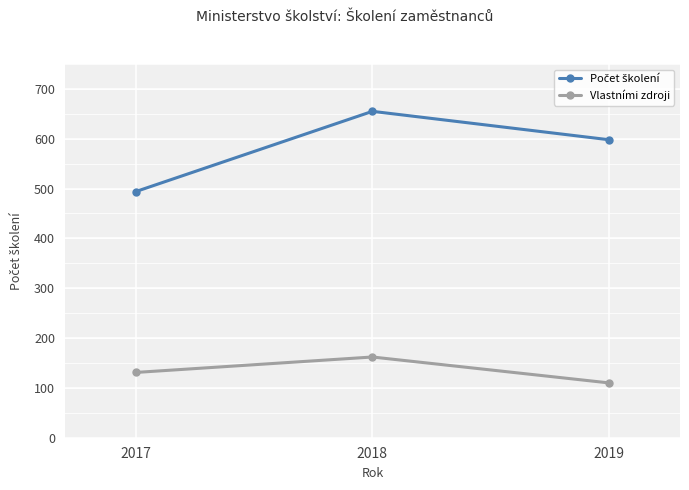

What is the total value across all series at 2018?

817